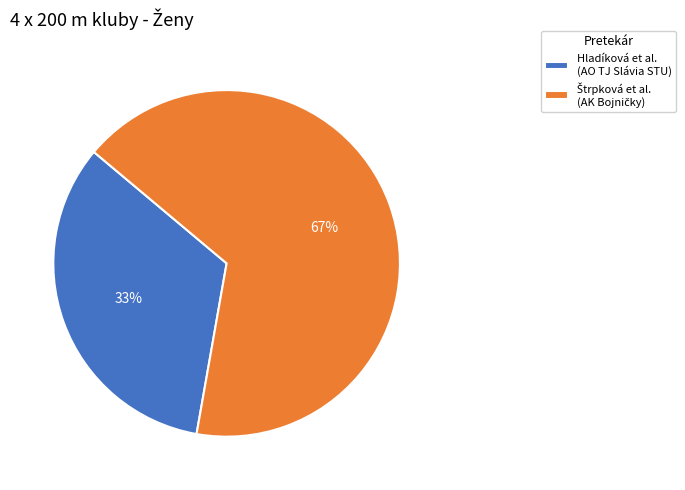

Which slice is the smallest?

Hladíková et al. (AO TJ Slávia STU)